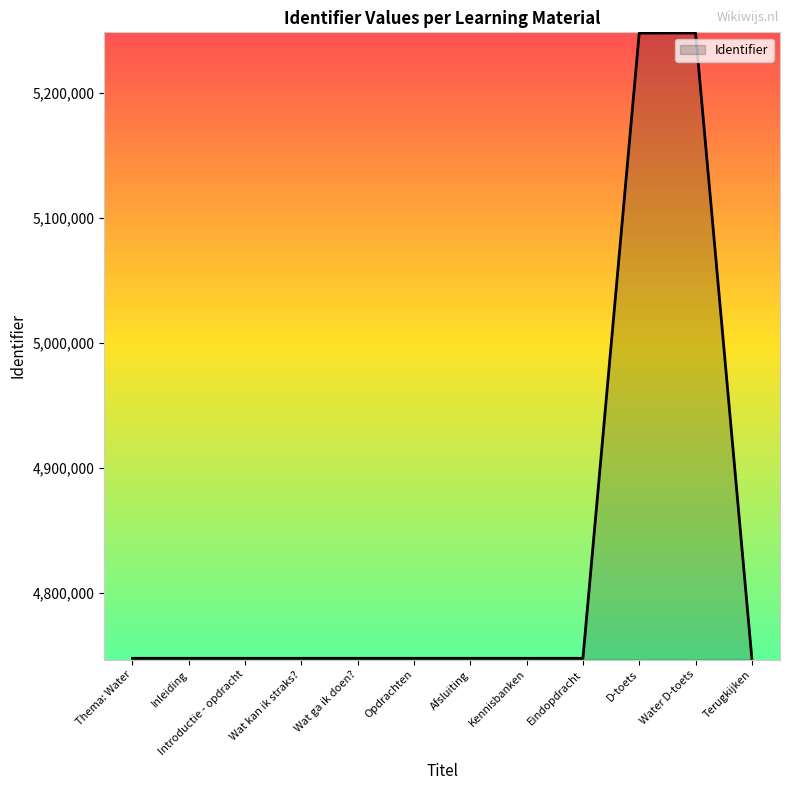

True or false: the data shows 4747482 at Opdrachten.

True